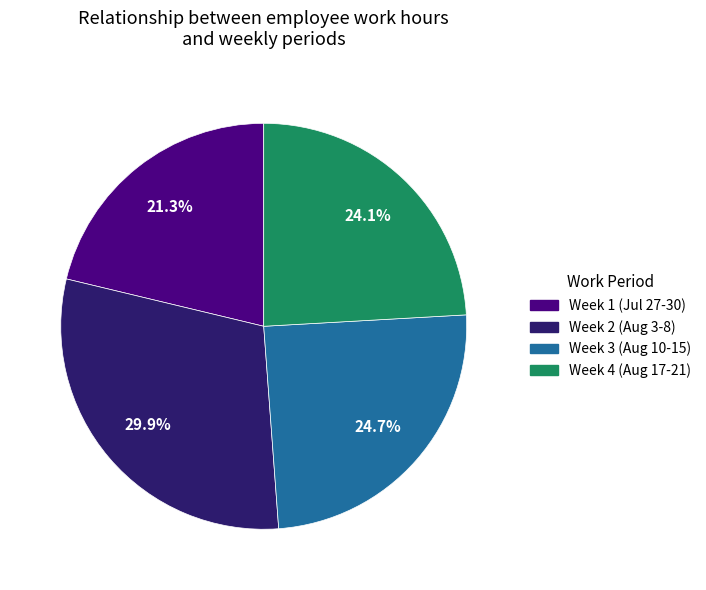

Does any single category account for the majority?

No